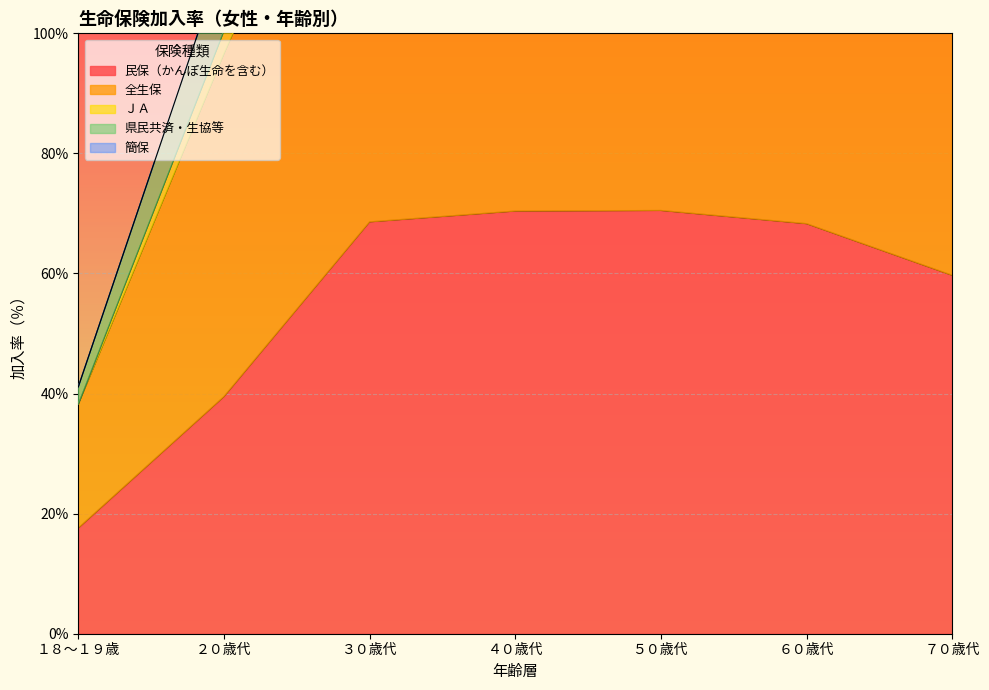

Does the chart display data point markers on the line(s)?

No